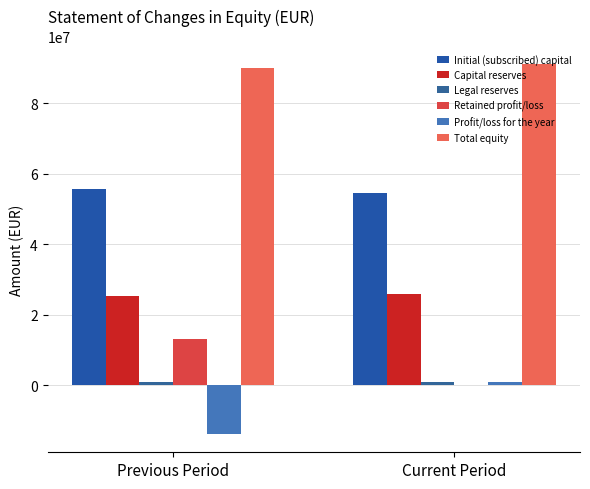

What is the label of the 1st bar from the right?

Current Period